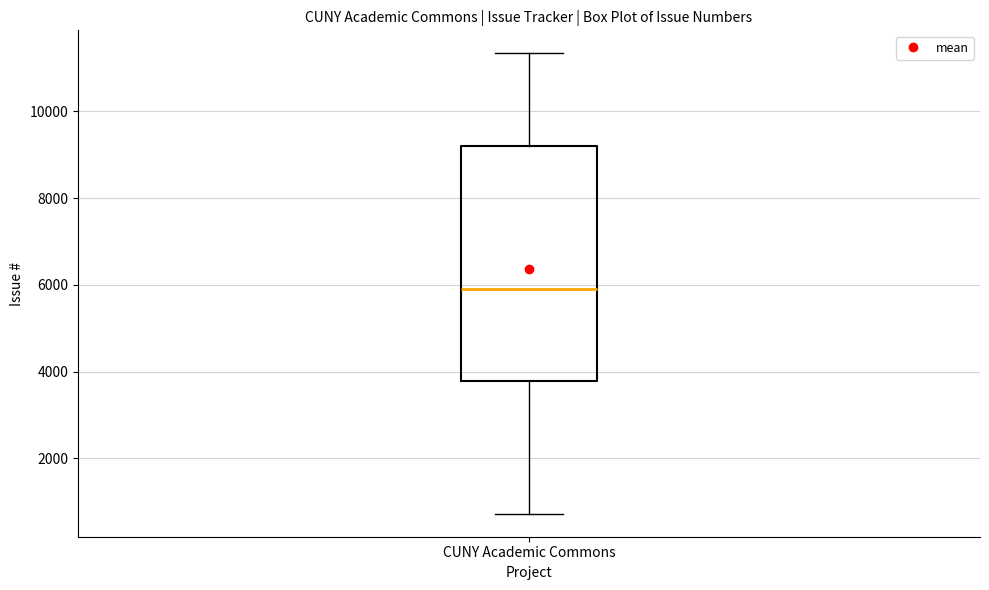

Where does the upper whisker of the box for CUNY Academic Commons end on the y-axis? The values are not printed on the chart, so give them approximately, as read against the axis.

11400